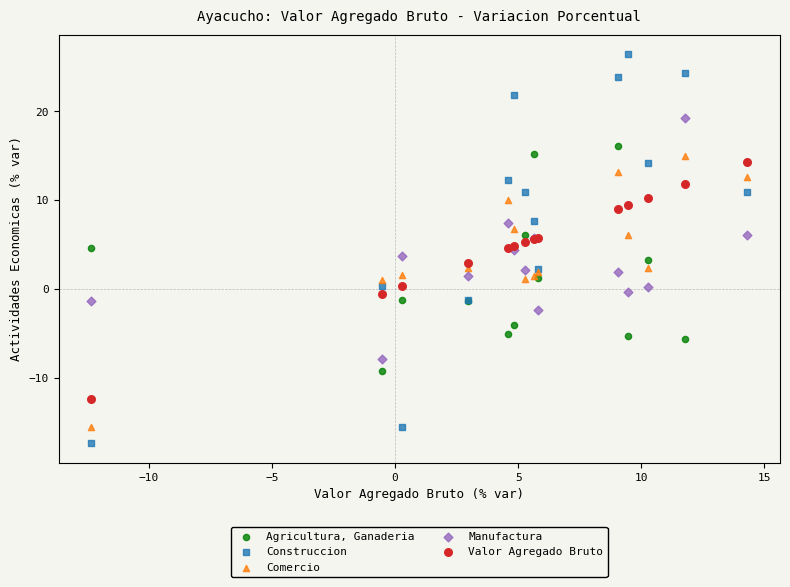

Which series reaches the minimum Y coordinate?

Construccion